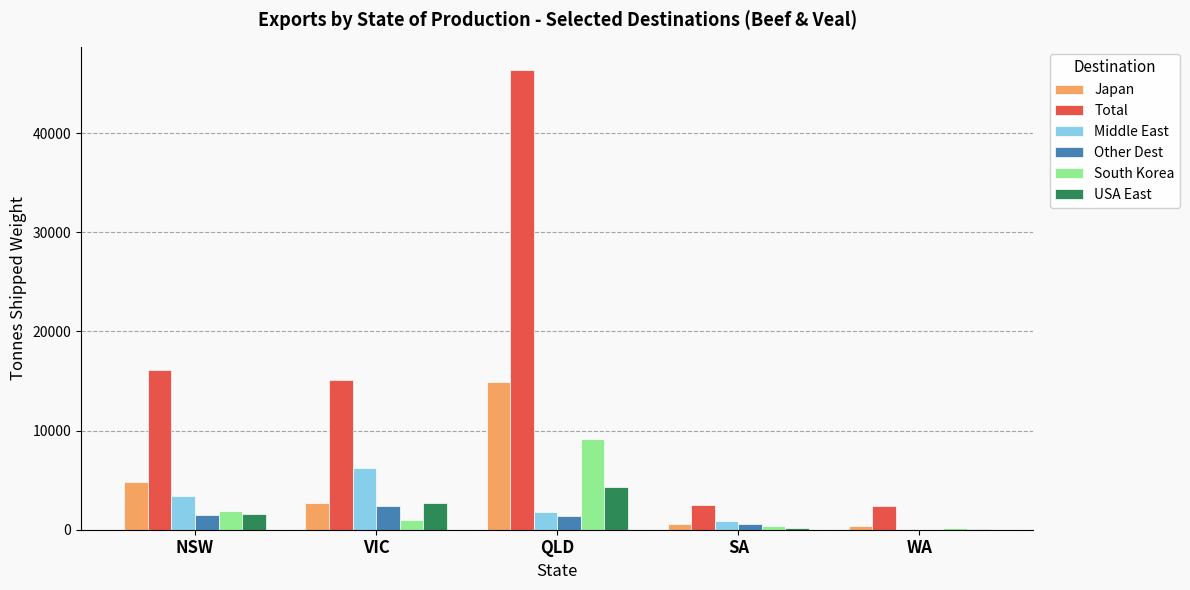

True or false: Other Dest has a value of 0.0 at WA.

True